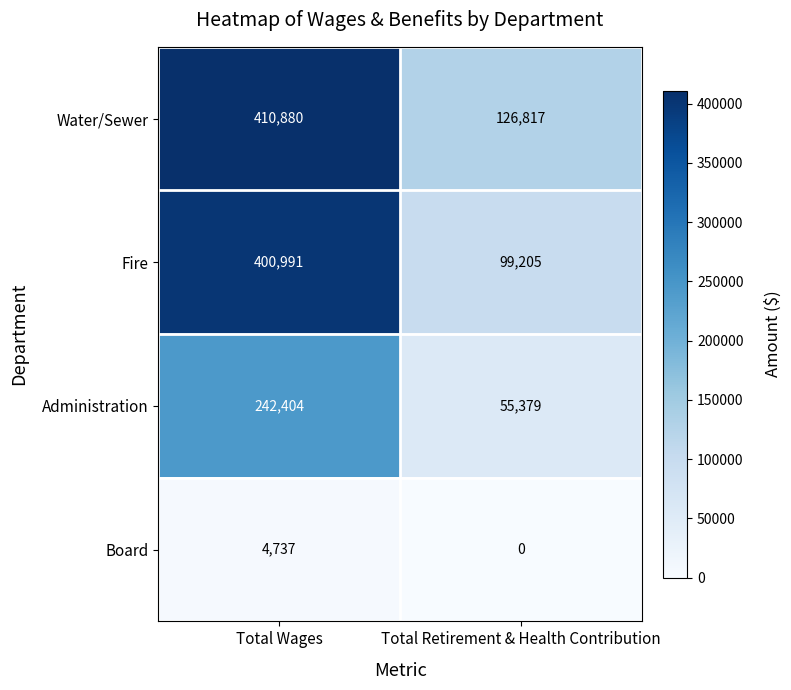

Read the Water/Sewer value at Total Retirement & Health Contribution, to the nearest 100.

126800